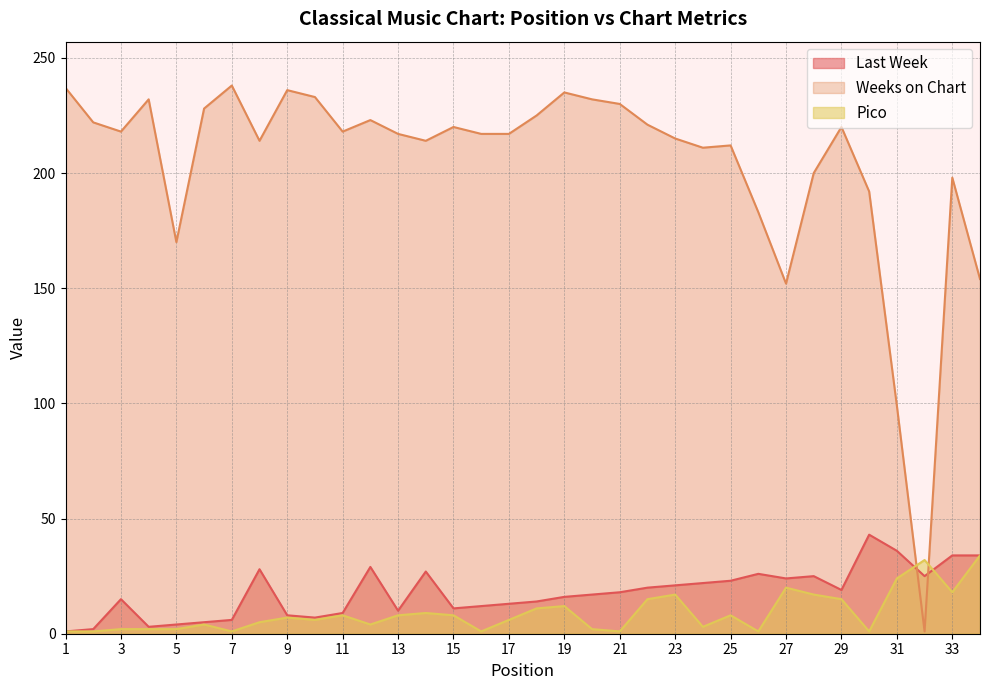

Where is the first local maximum for Last Week?

3